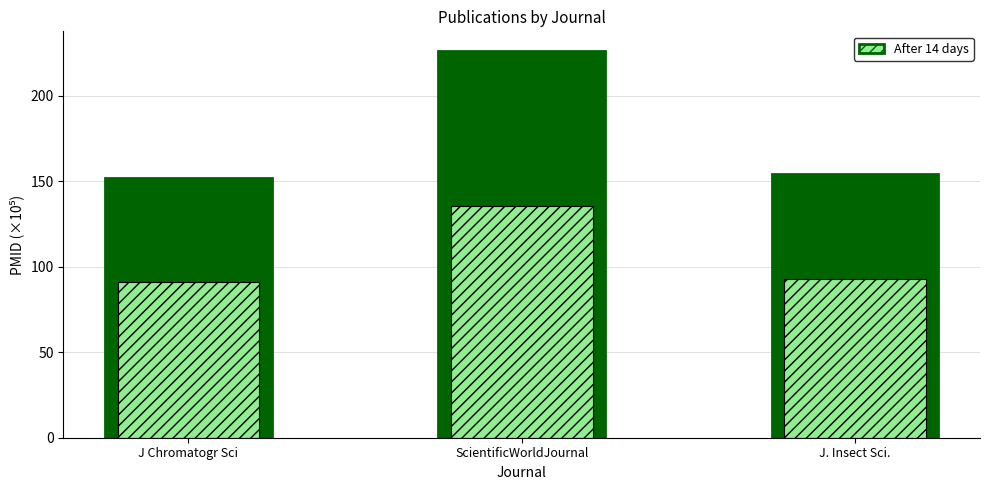

Are the bars grouped side by side (vs. stacked)?

No